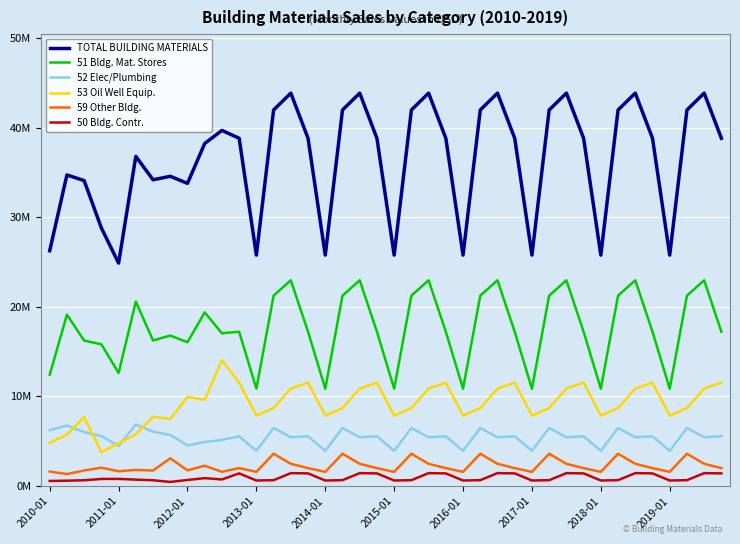

True or false: 51 Bldg. Mat. Stores has more than 1 points higher than both neighbors.

True